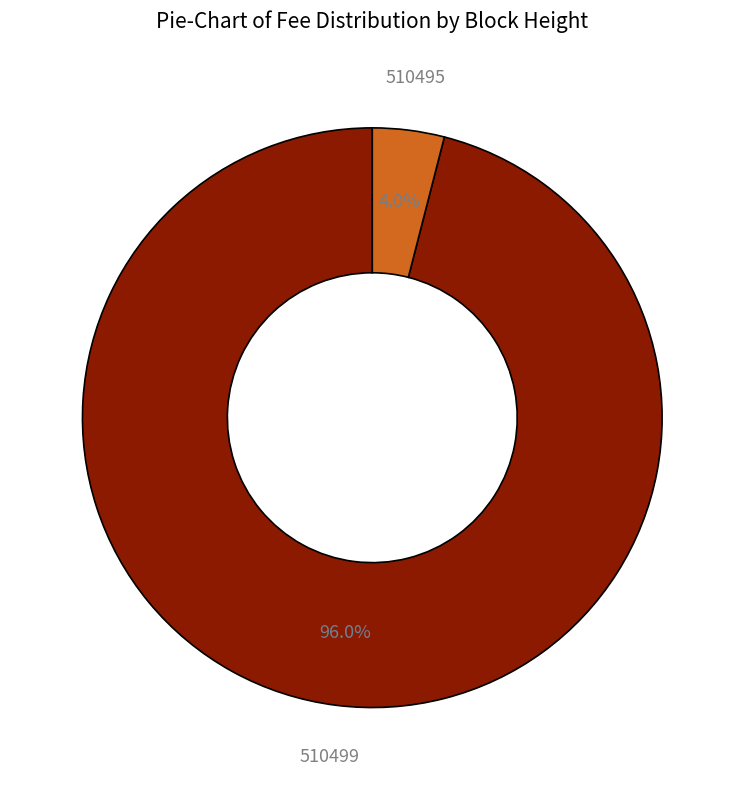

Does any single category account for the majority?

Yes